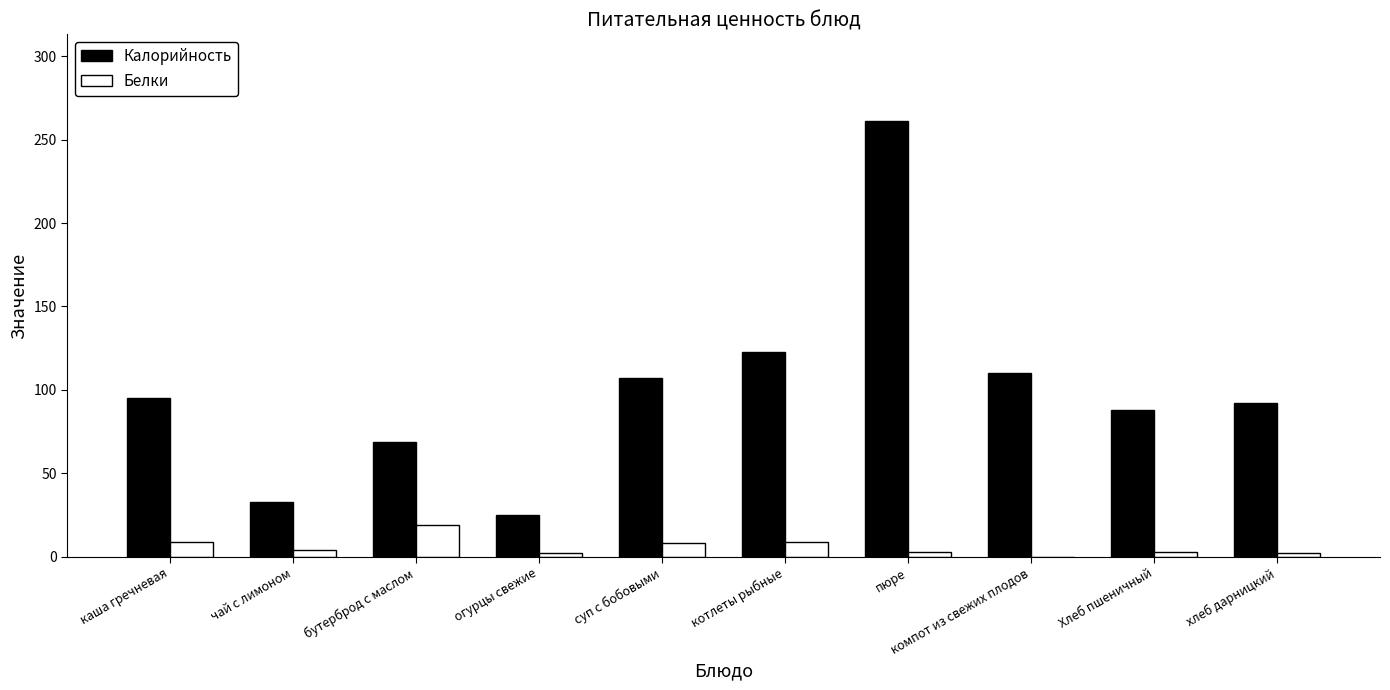

What is the total value across all series at бутерброд с маслом?

88.0